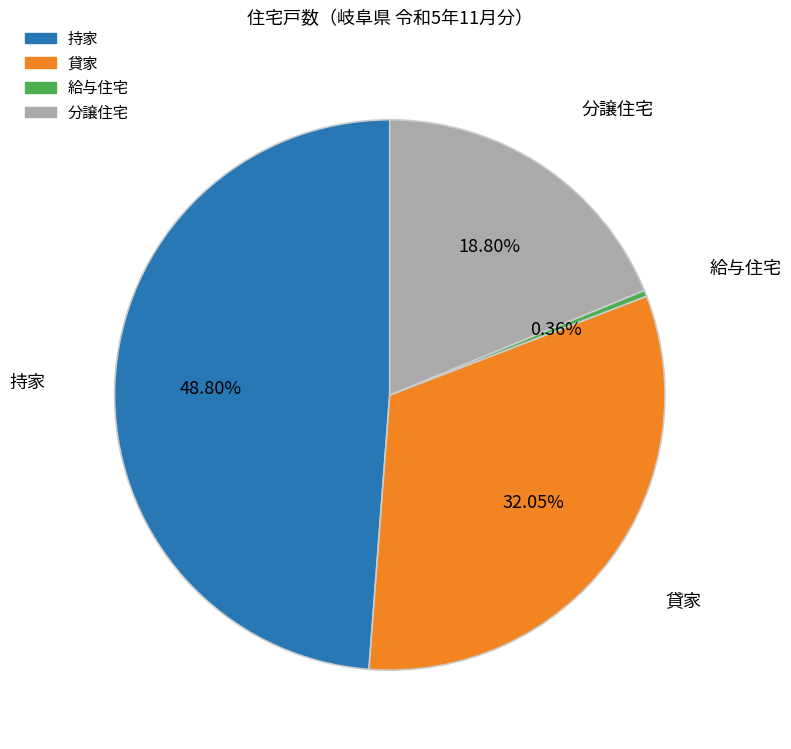

To the nearest percent, what is the average slice percentage?

25%